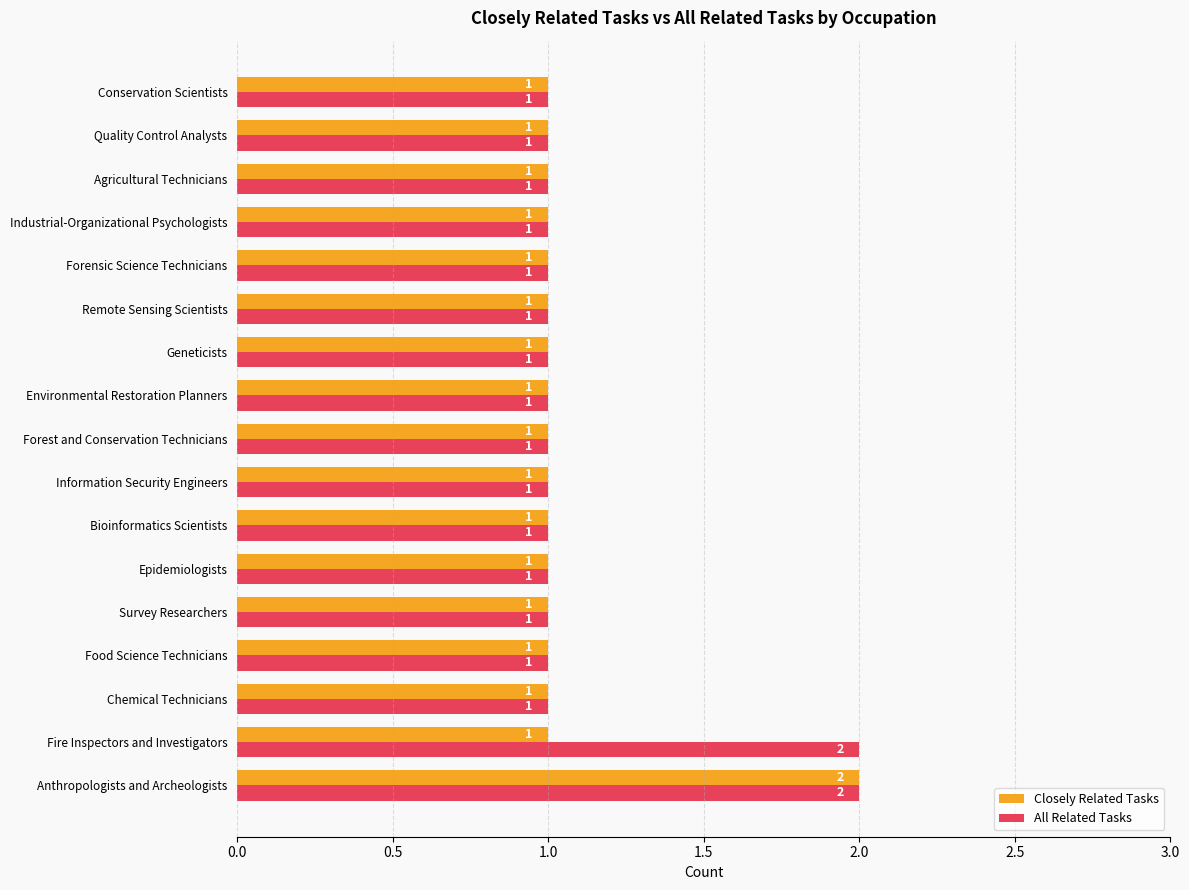

Rank the series by their average value, from highest to lowest.

All Related Tasks, Closely Related Tasks